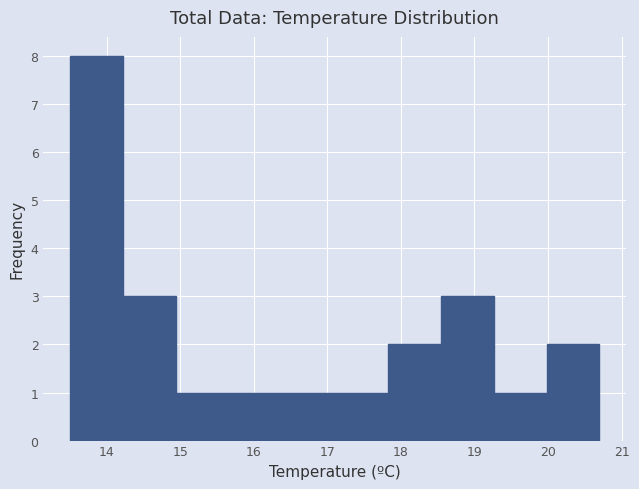

Reading left to right, list every bar in this chart as the range it spans on the x-axis followed by its height. Neither the bar edges nor the heights are printed on the chart, so give them approximately, as read against the axes.

13.50 to 14.22: 8
14.22 to 14.94: 3
14.94 to 15.66: 1
15.66 to 16.38: 1
16.38 to 17.10: 1
17.10 to 17.82: 1
17.82 to 18.54: 2
18.54 to 19.26: 3
19.26 to 19.98: 1
19.98 to 20.70: 2